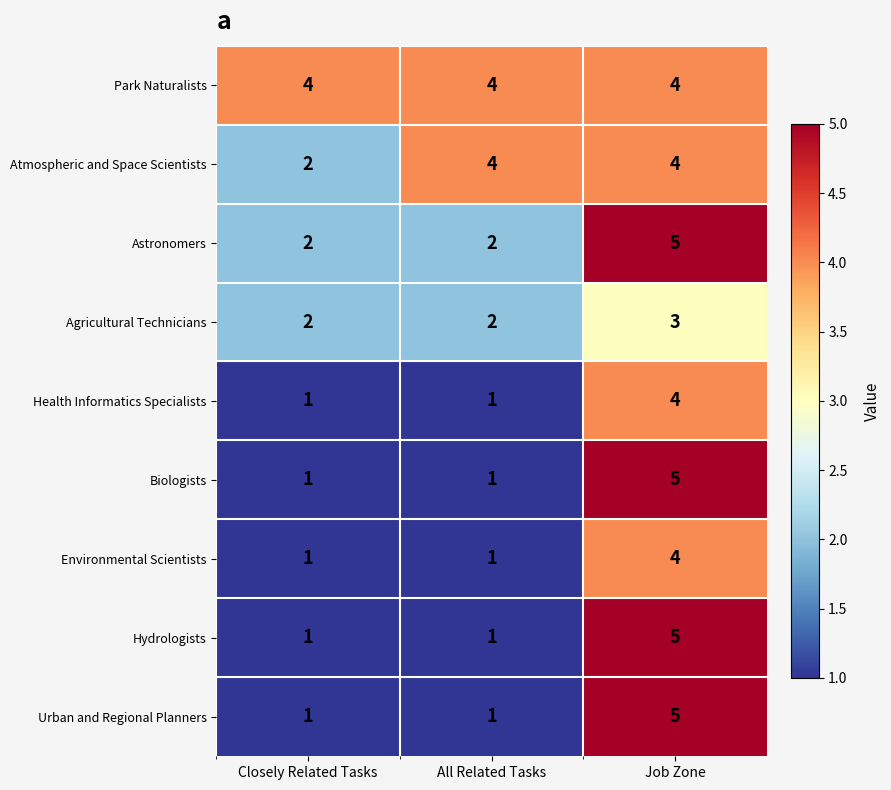

What is the sum of the Park Naturalists values at Job Zone and Closely Related Tasks?

8